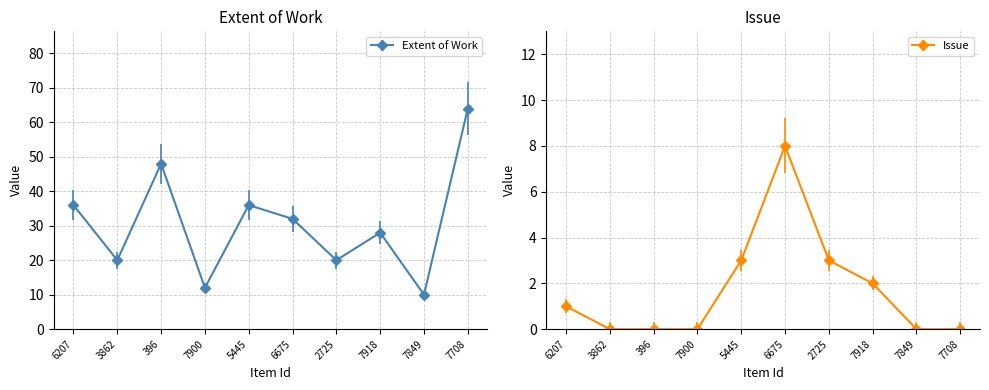

What position from the left is 7918?

8